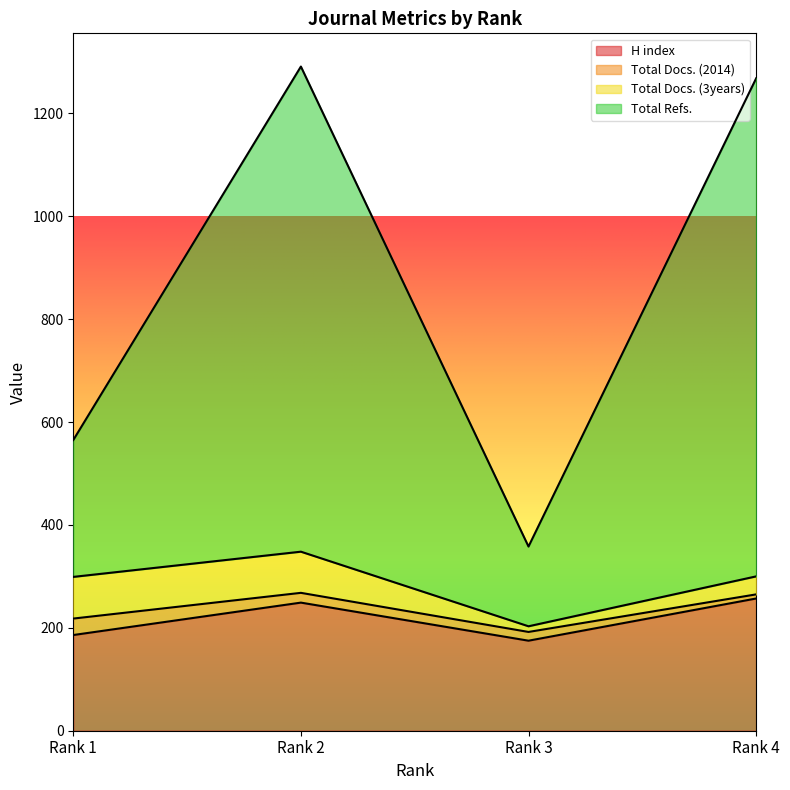

Is it true that H index equals 374 at Rank 4?

False